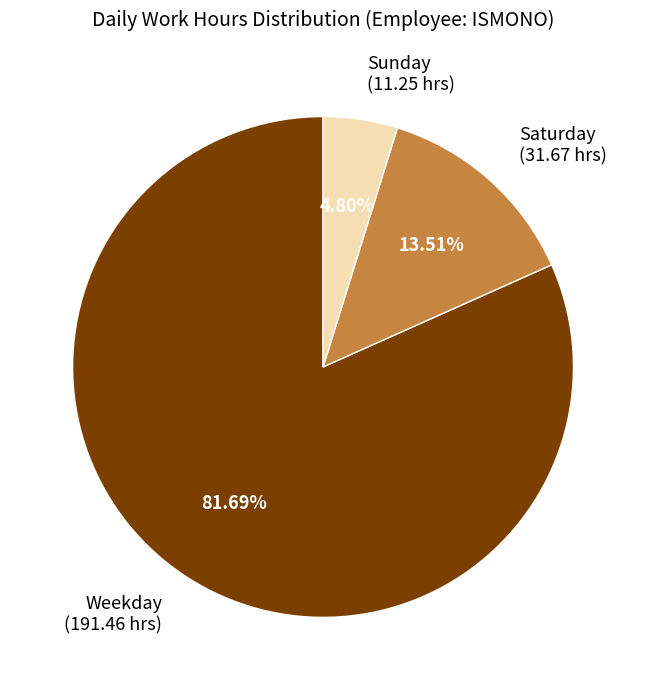

What is the ratio of the value at Weekday (191.46 hrs) to the value at Saturday (31.67 hrs)?

6.0